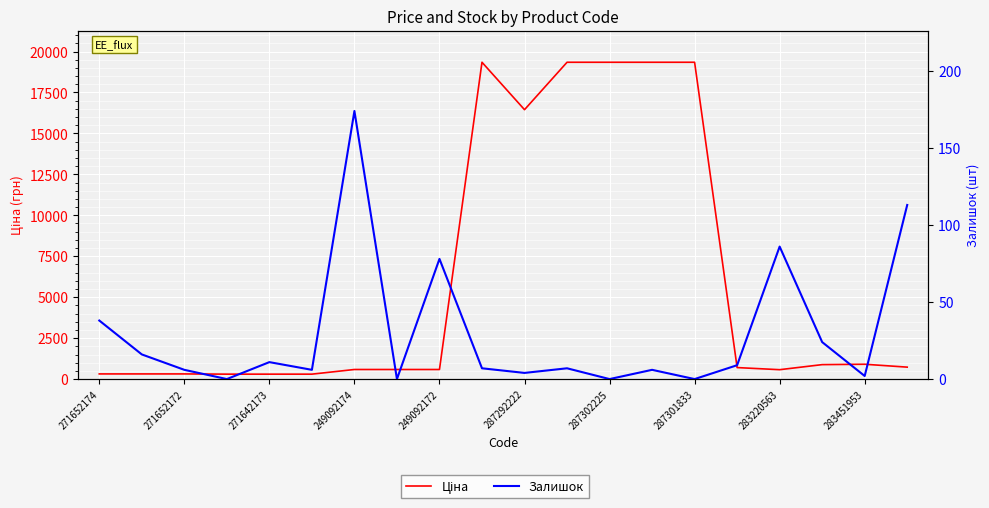

Which series has the largest total across all categories?

Ціна